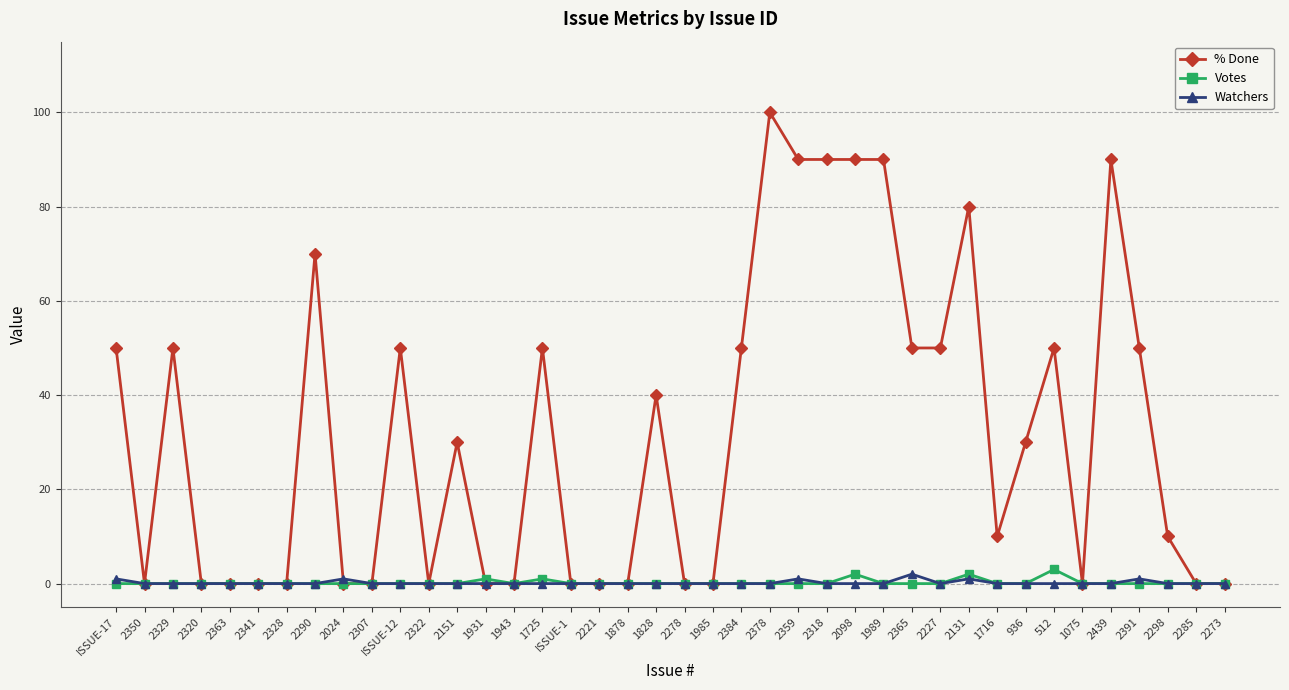

Where is the first local maximum for % Done?

2329